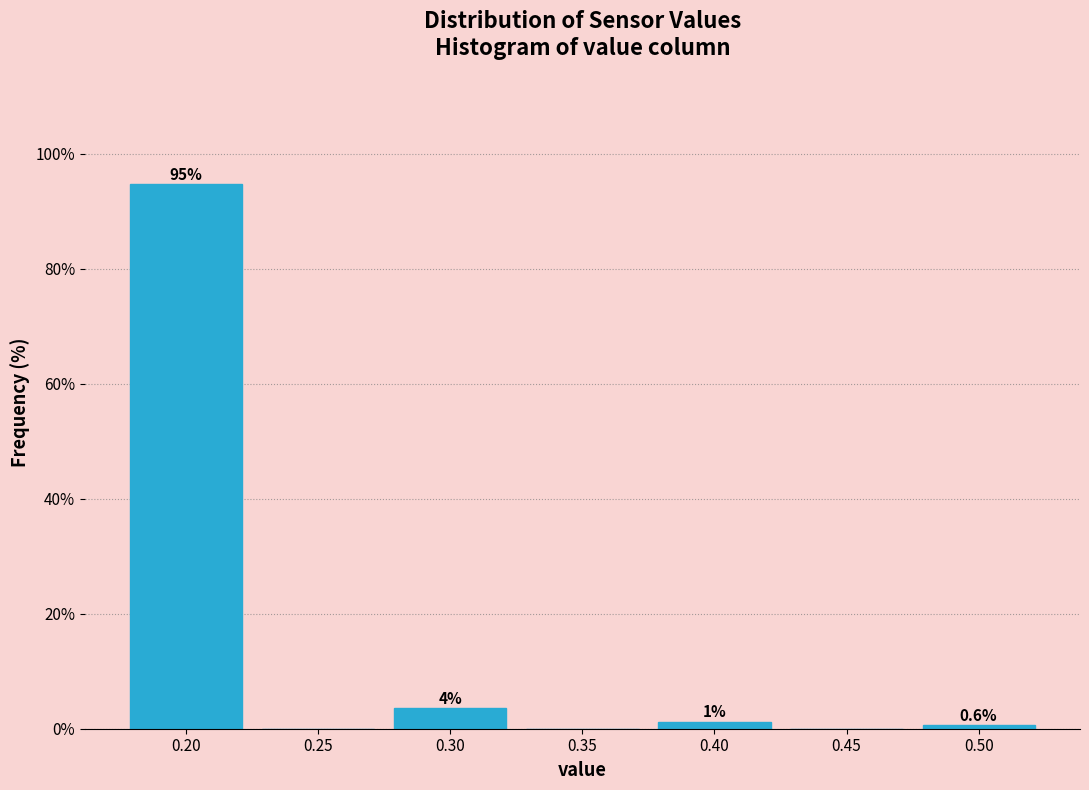

Over which range of the x-axis is the bar tallest?

0.175 to 0.225